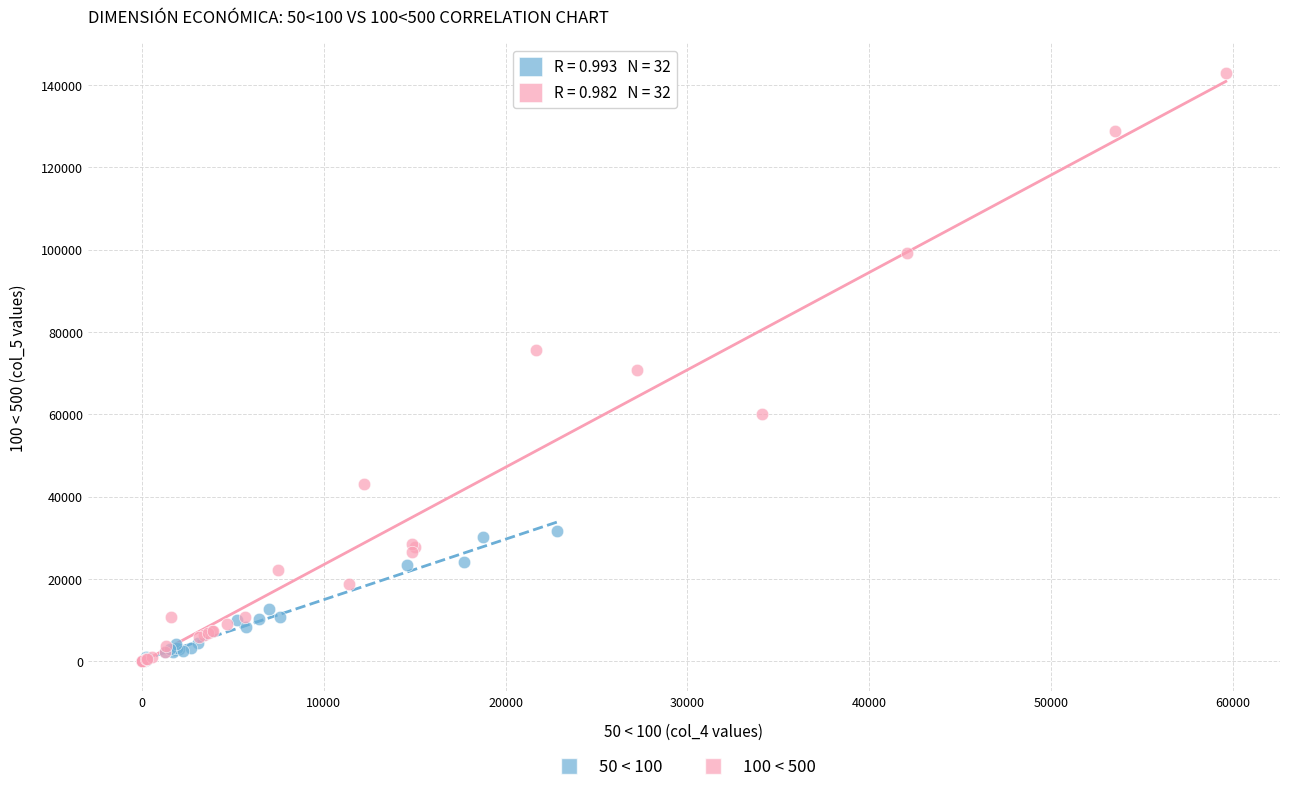

Which series reaches the maximum Y coordinate?

100 < 500